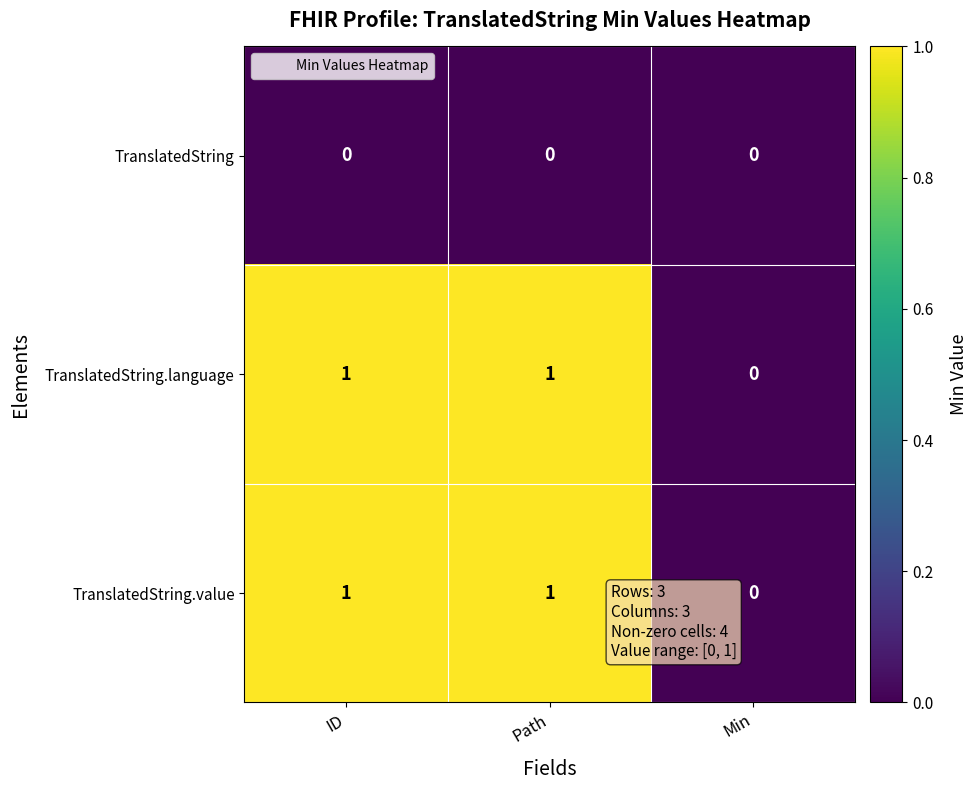

Count the number of categories in the chart.

3